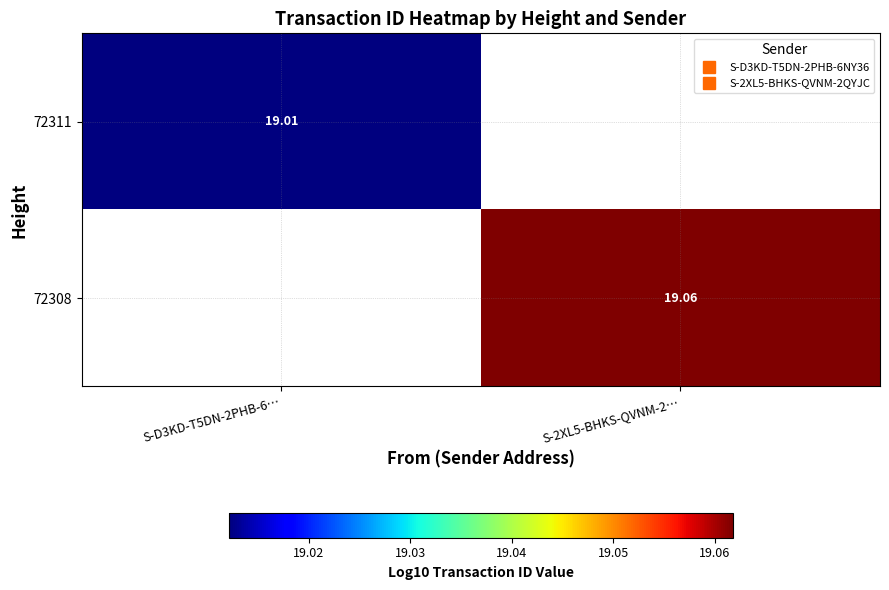

What is the greatest value displayed?

19.1